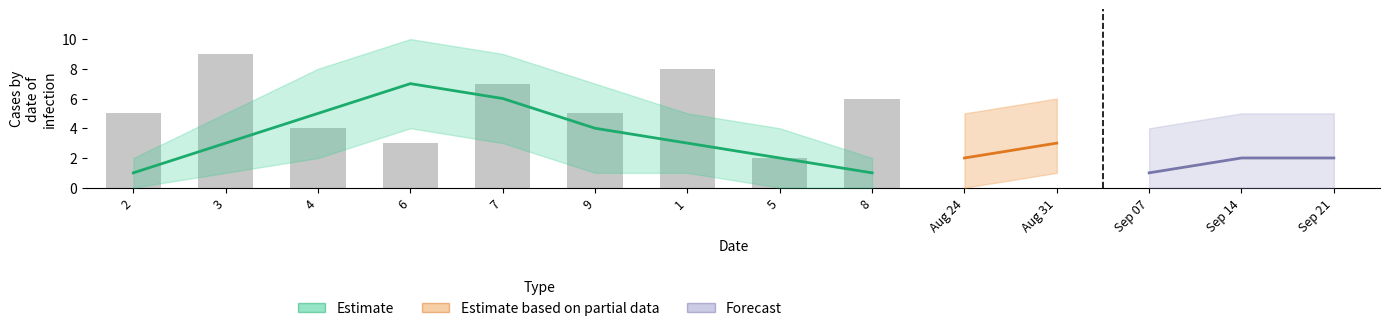

What is the difference between the col_2 values at 9 and 5?

2